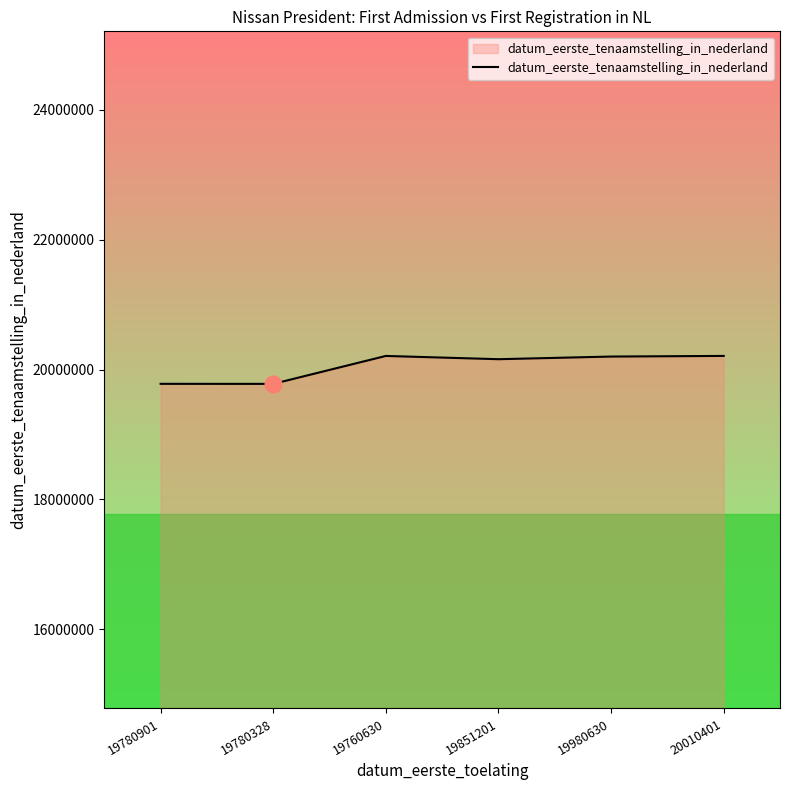

What is the difference between the values at 20010401 and 19980630?

9790